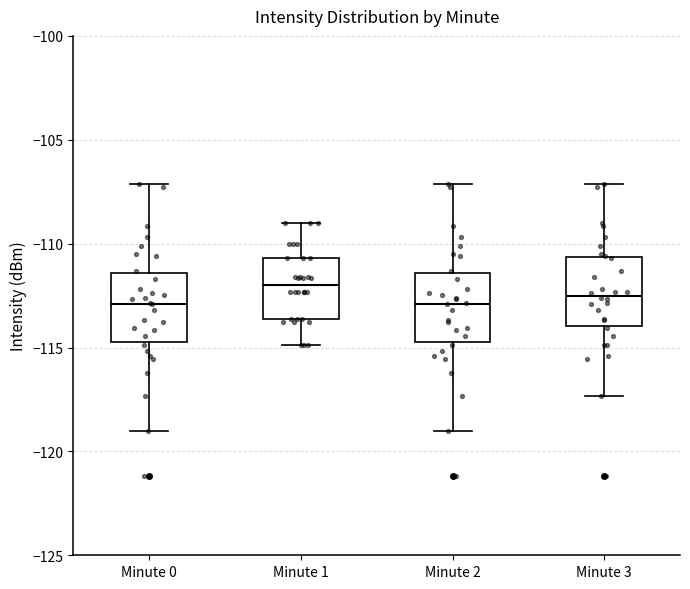

Which box's median line is the highest?

Minute 1